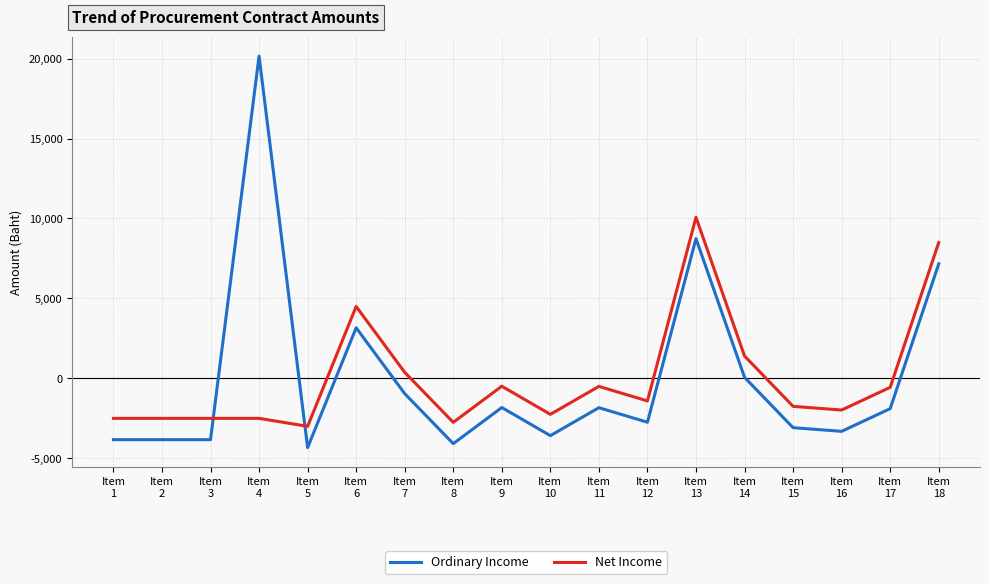

List the series in order of their peak value, highest first.

Ordinary Income, Net Income